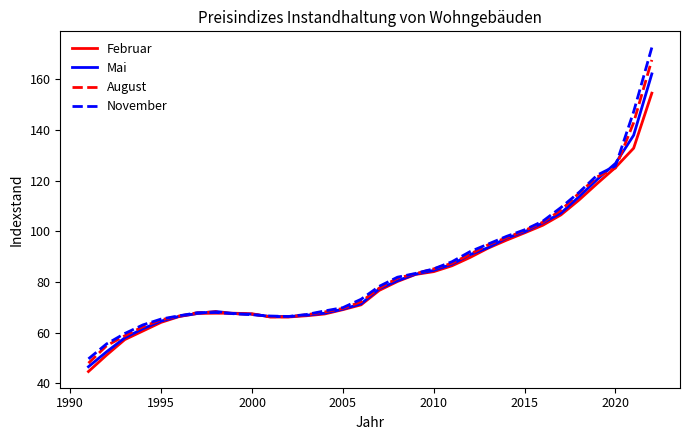

After their last crossing, which series has the higher values: Februar or Mai?

Mai